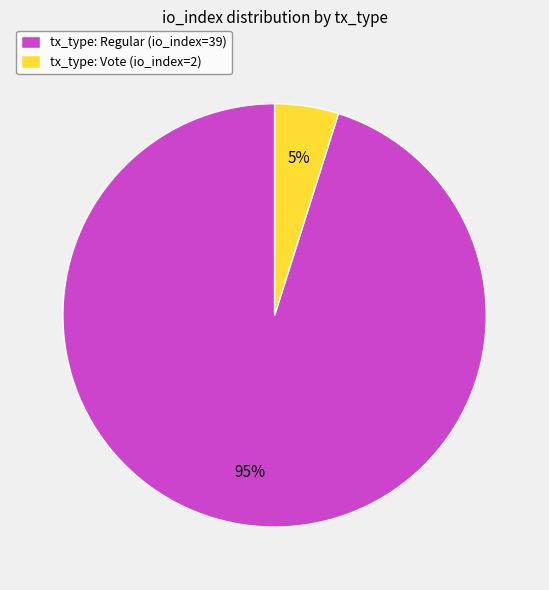

How many slices are in this pie chart?

2